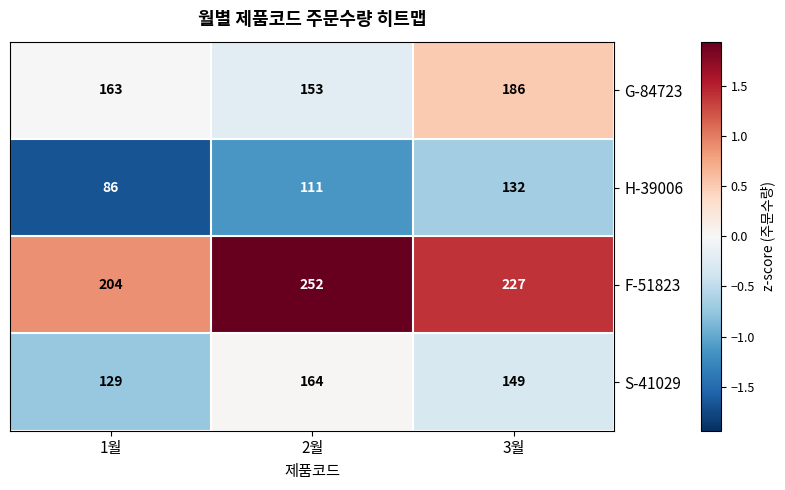

Which series has the largest total across all categories?

F-51823